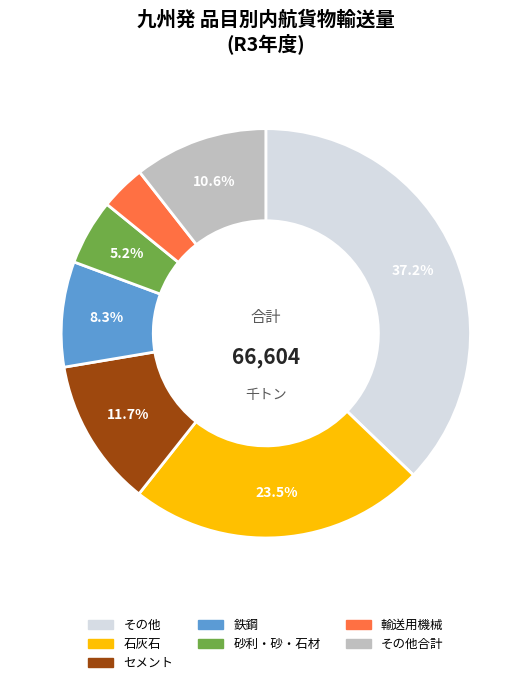

Does any single category account for the majority?

No